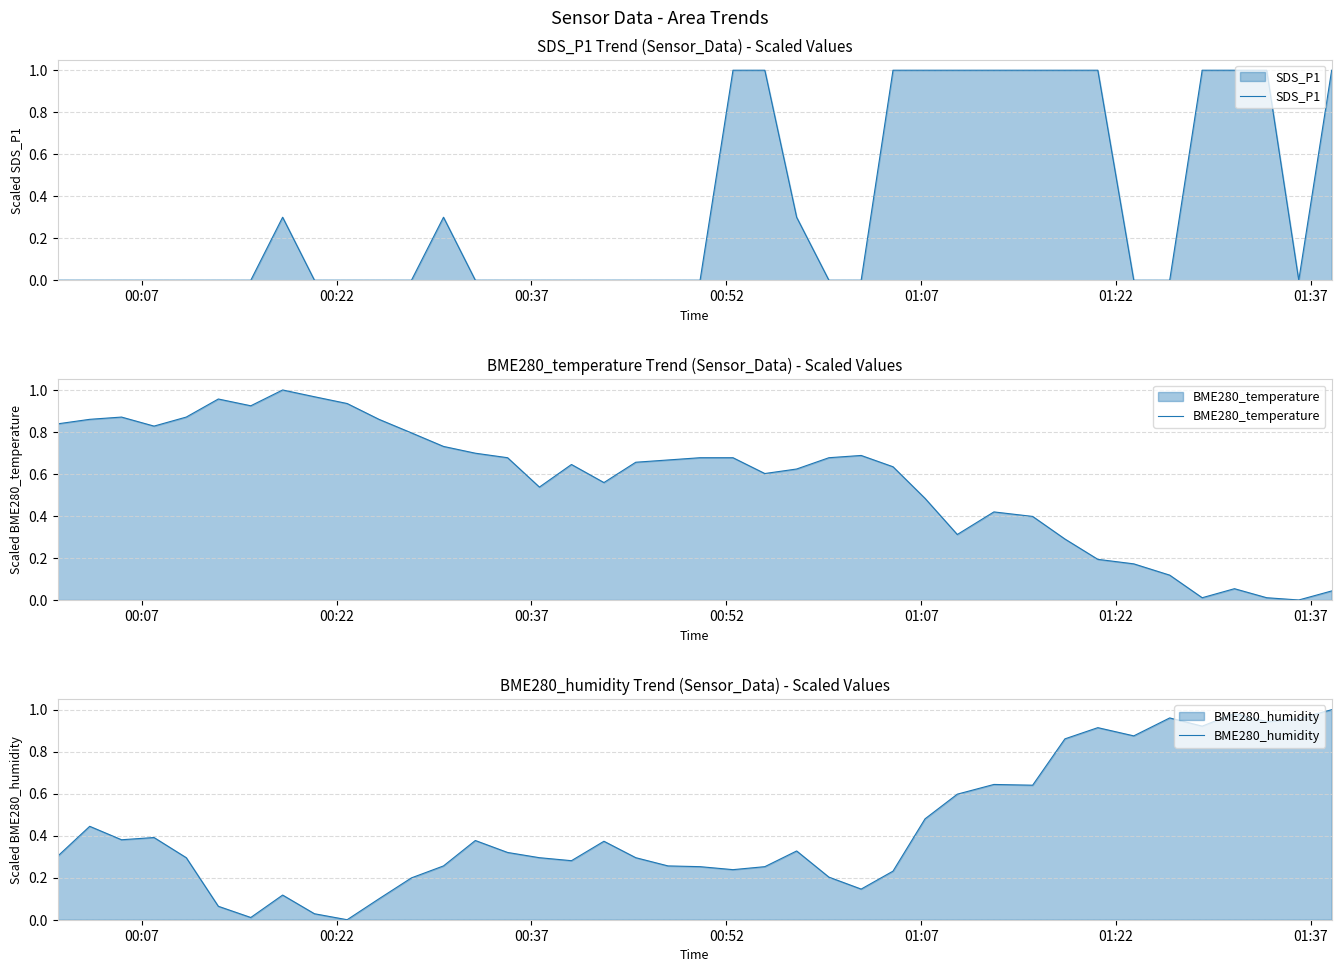

What is the maximum value for SDS_P1?

1.0